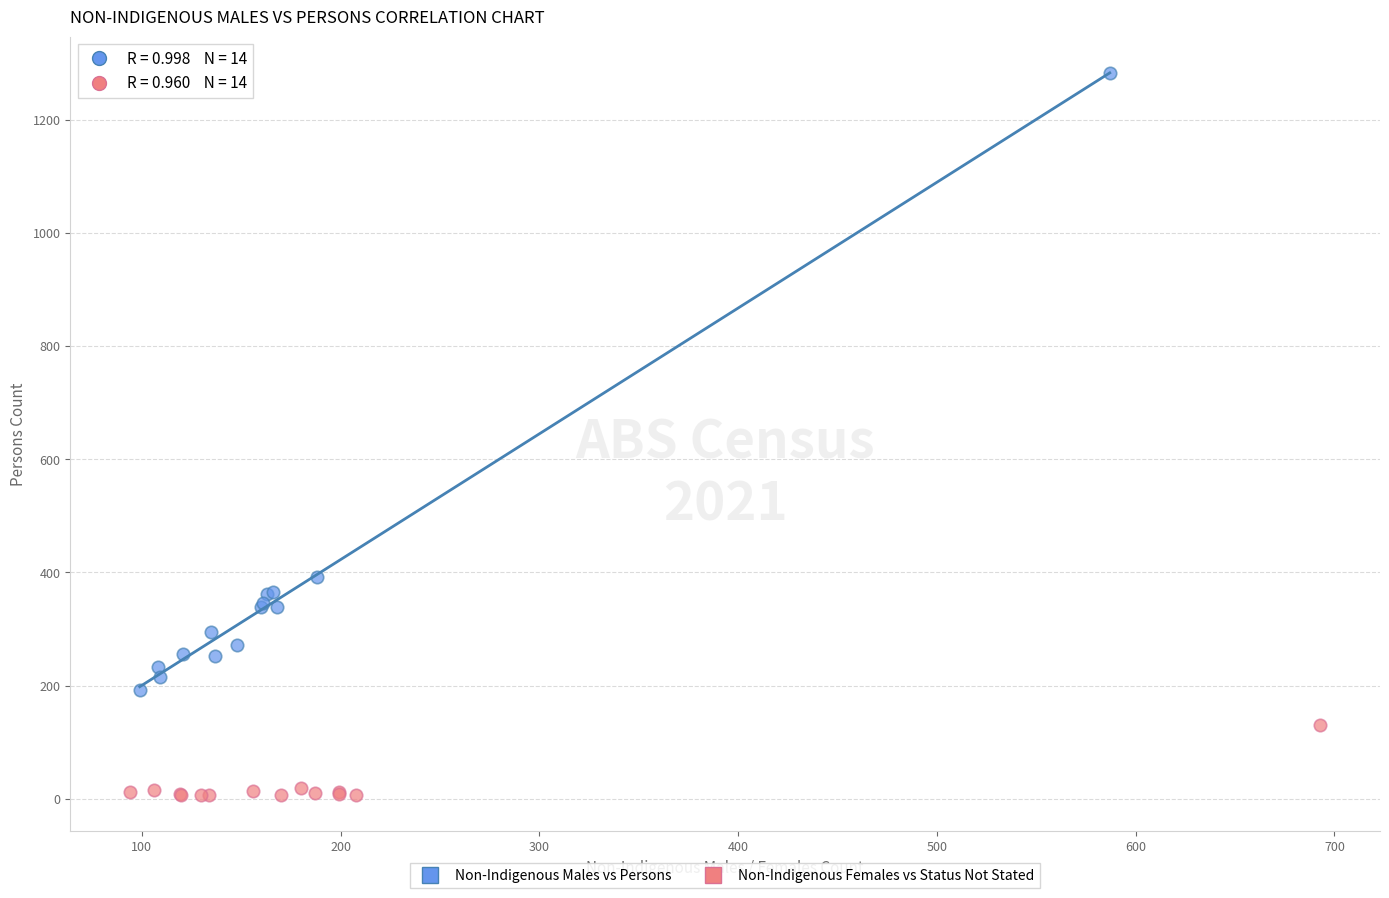

Which series contains the lowest Y value?

Non-Indigenous Females vs Status Not Stated